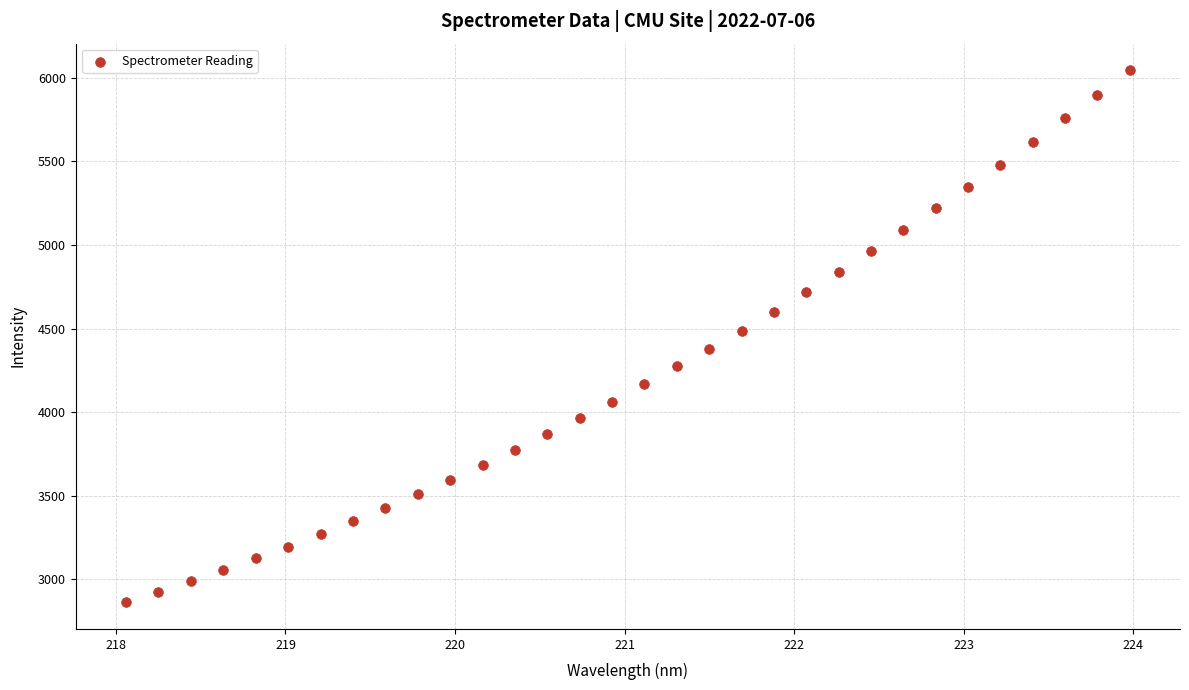

What is the range of X values (max minus min)?

5.9